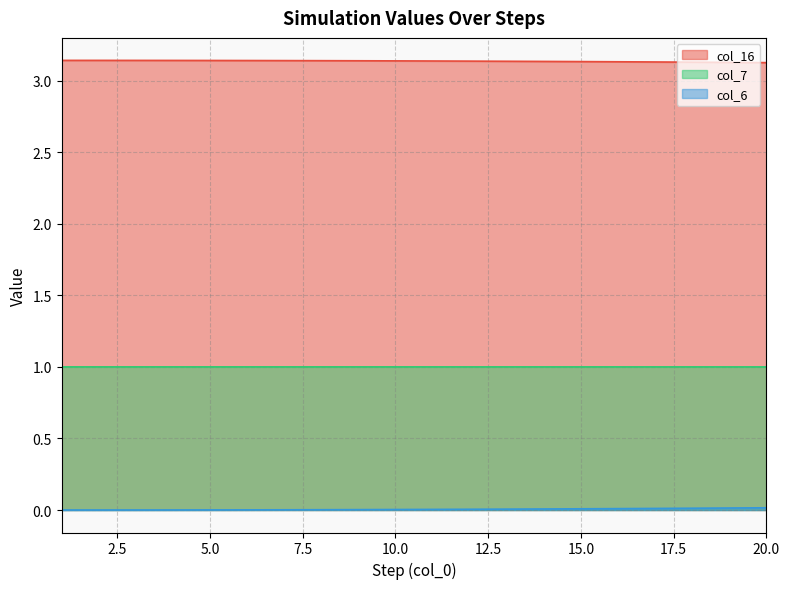

What is the average value of the col_16 series?

3.1